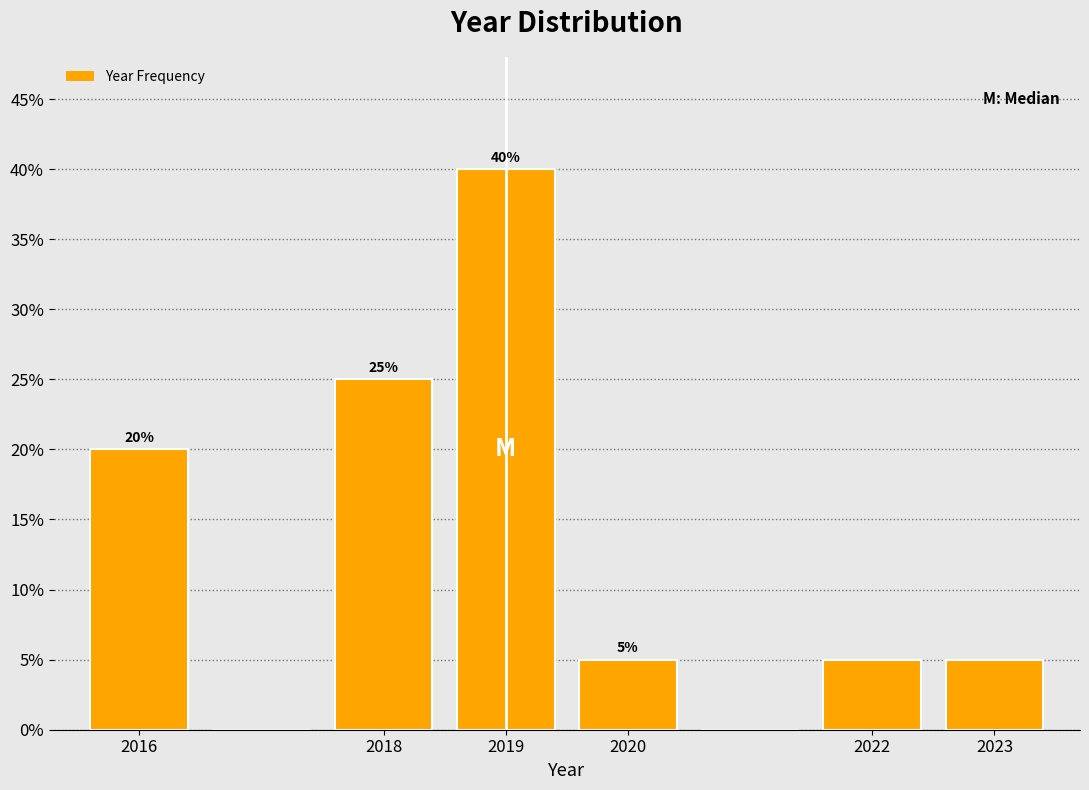

Which range on the x-axis has the tallest bar?

2018.5 to 2019.5